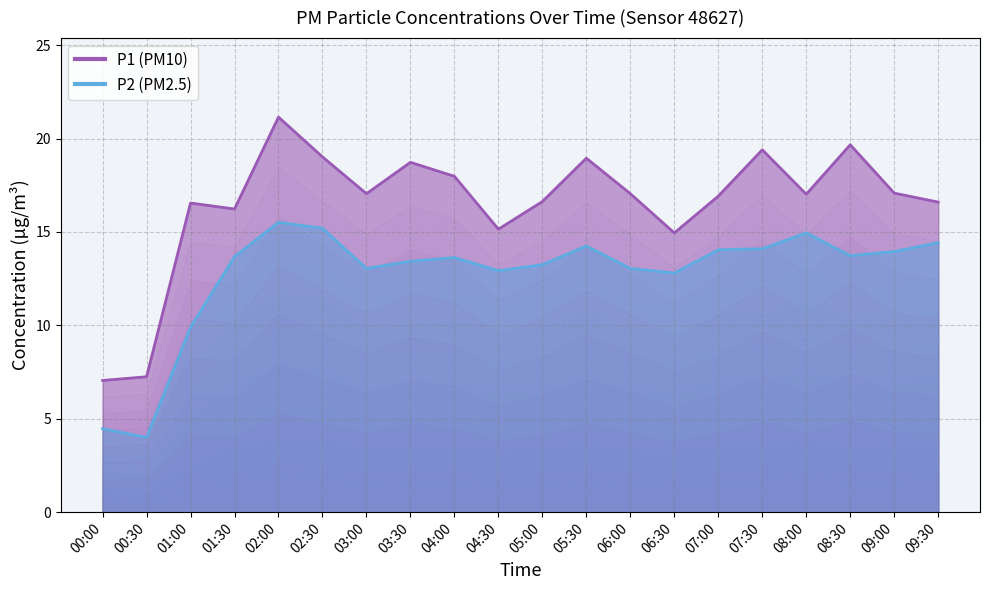

True or false: P2 has a value of 19.1 at 09:00.

False